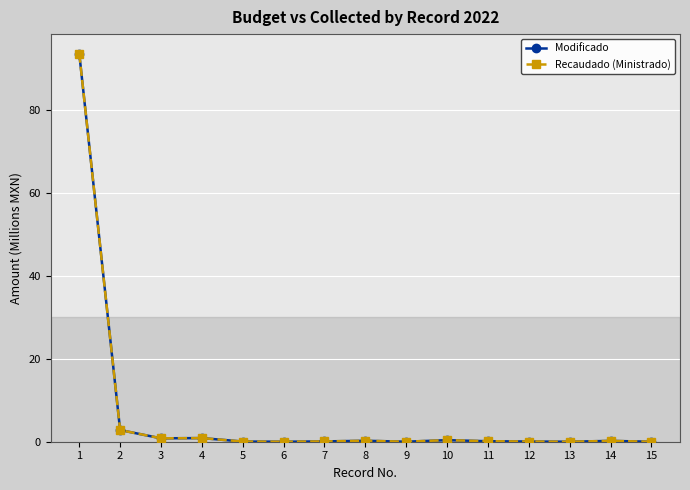

Rank the categories by Modificado value from lowest to highest.

15, 13, 6, 9, 5, 12, 7, 11, 14, 8, 10, 3, 4, 2, 1